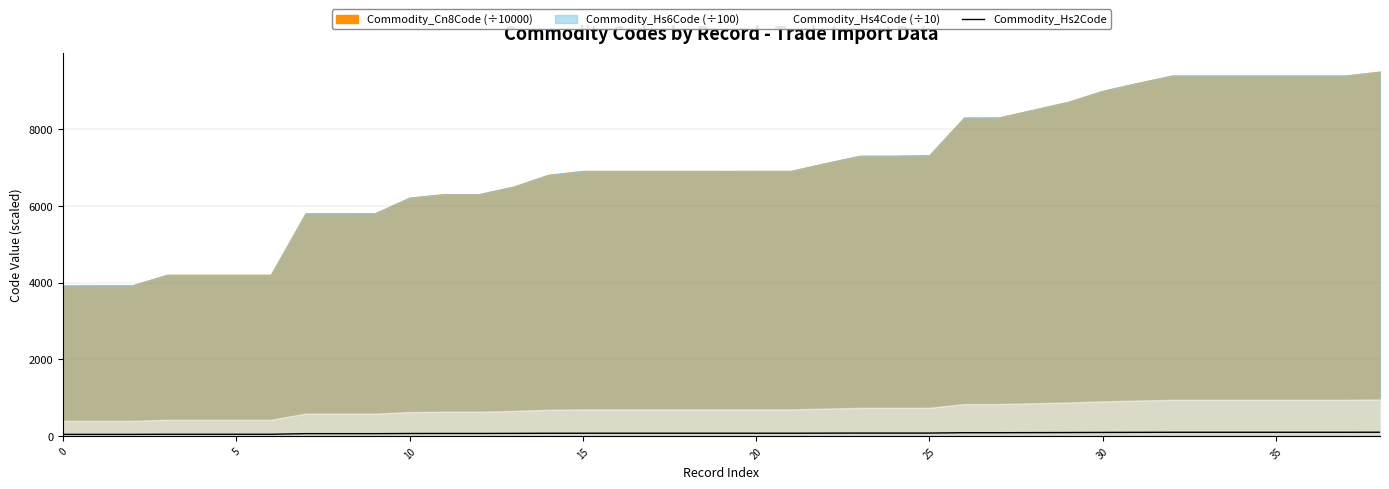

What is the sum of all values?

2732